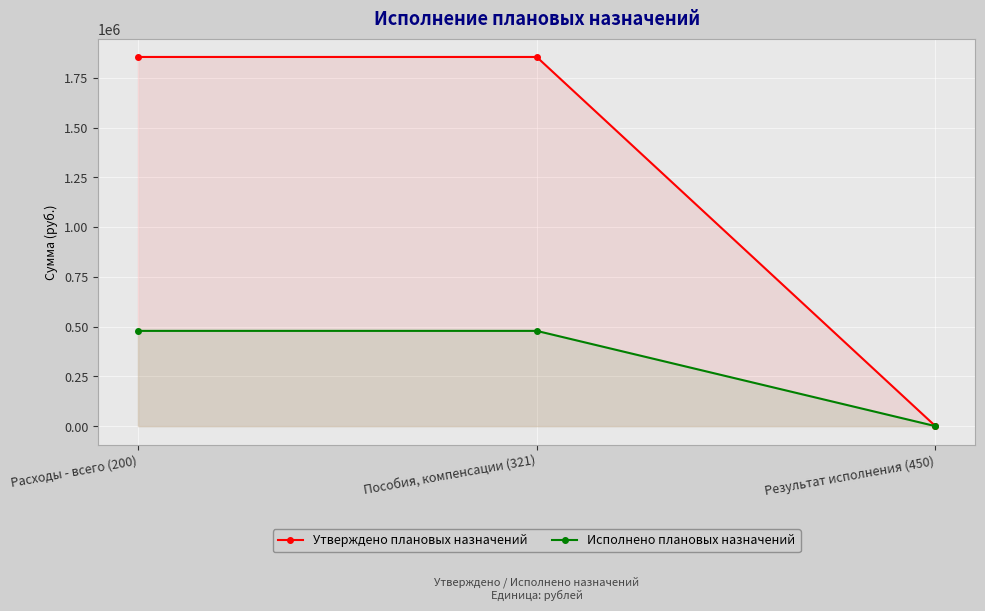

What is the sum of the Утверждено плановых назначений values at Расходы - всего (200) and Результат исполнения (450)?

1854385